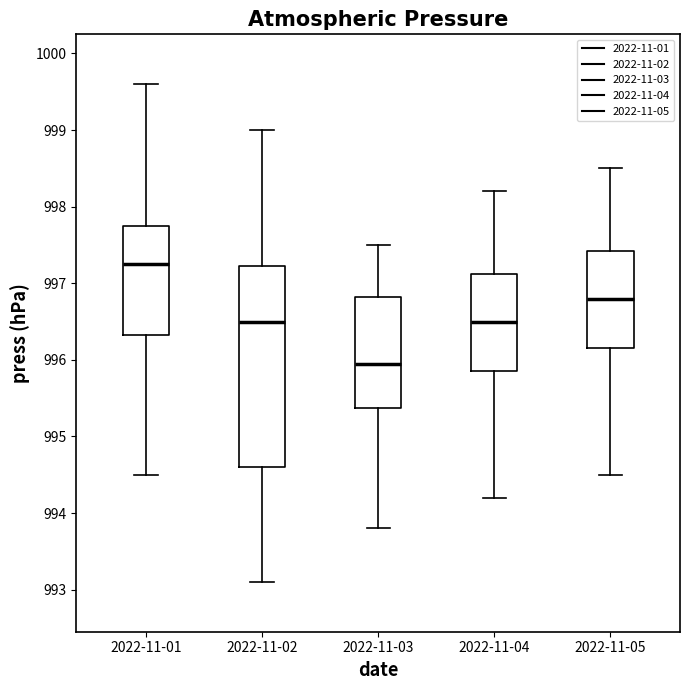

Where does the upper whisker of the box for 2022-11-03 end on the y-axis? The values are not printed on the chart, so give them approximately, as read against the axis.

997.5